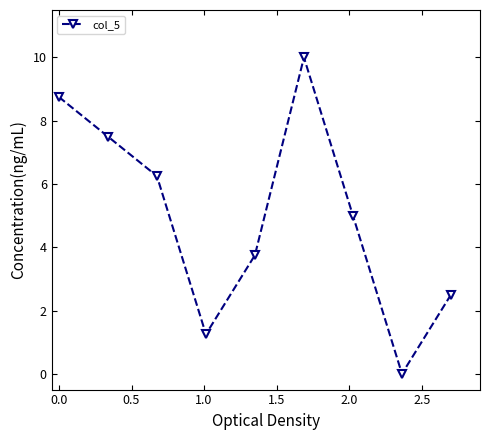

What is the value of the 7th point from the left?

5.0